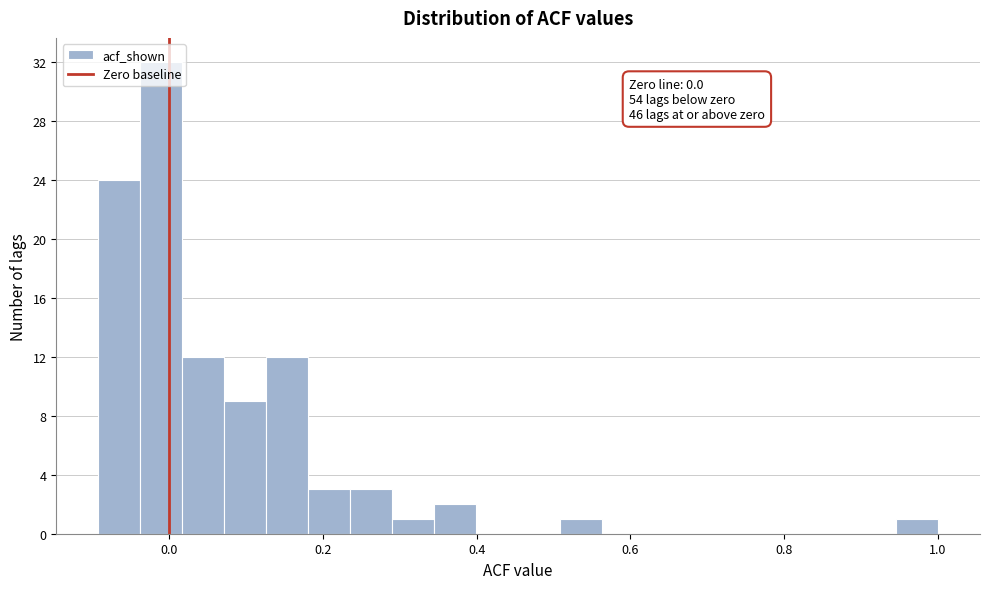

Around what value on the x-axis is the tallest bar? Give the approximate position of its centre, as read against the axis.

-0.02